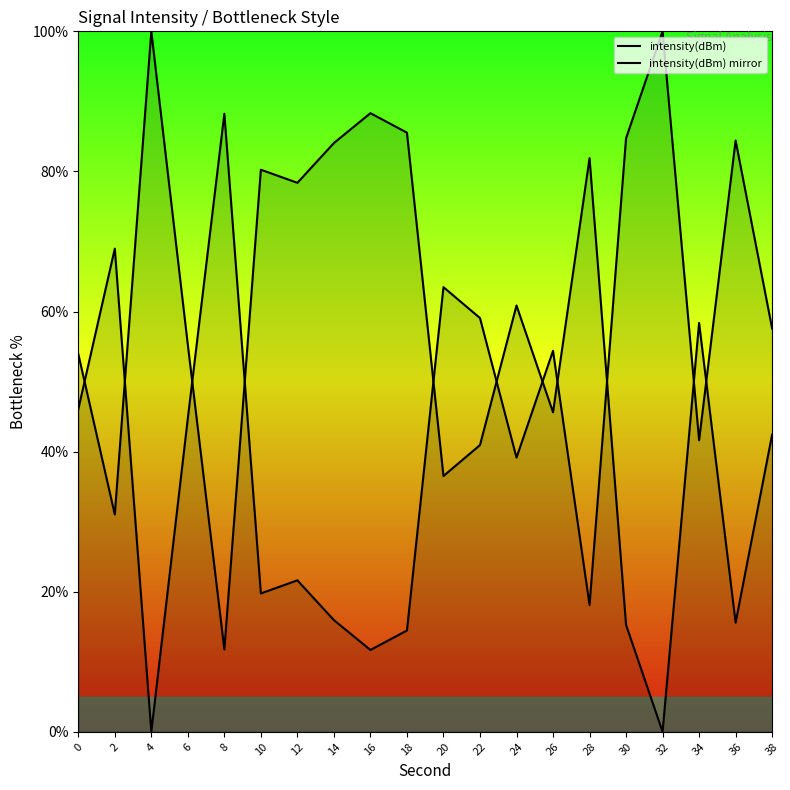

Is it true that intensity(dBm) mirror equals 11.6 at 12?

False